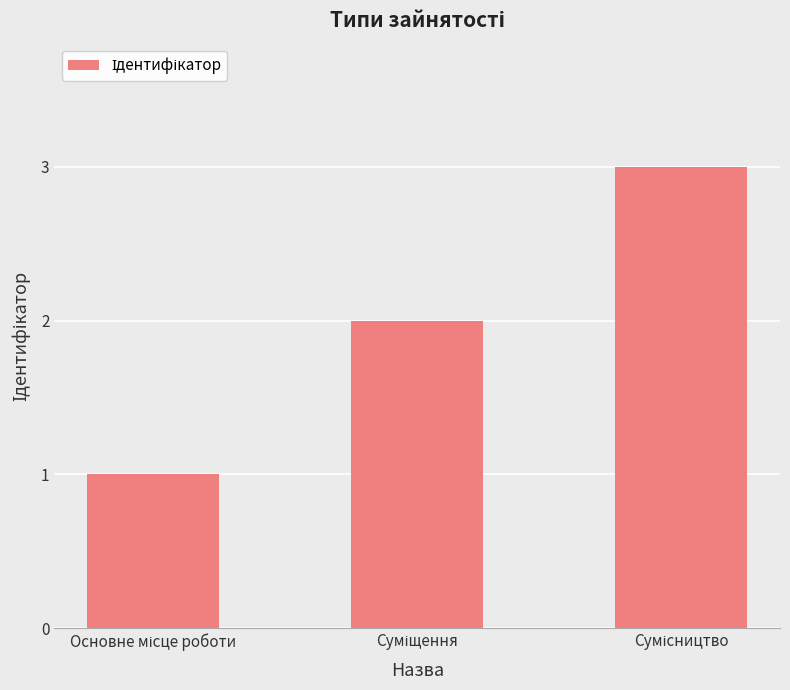

What is the maximum value shown in the chart?

3